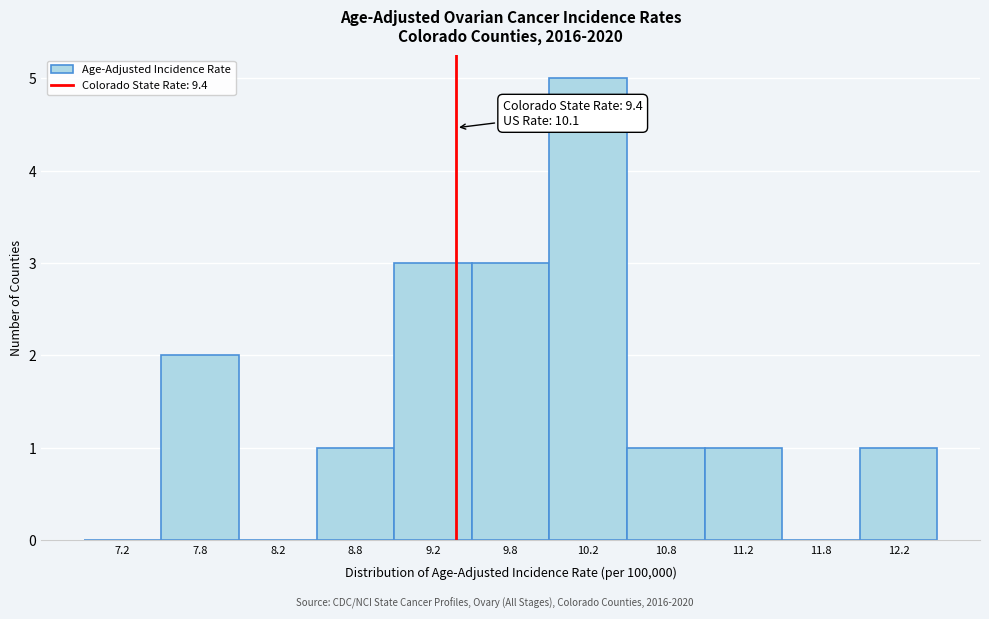

Which range on the x-axis has the tallest bar?

10.0 to 10.5